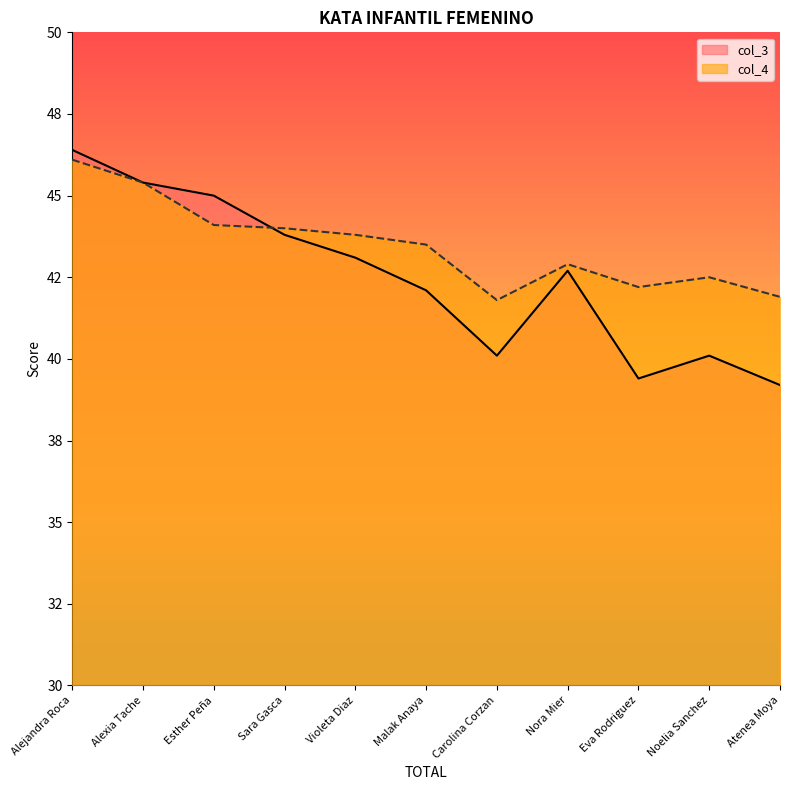

What position from the right is Noelia Sanchez?

2